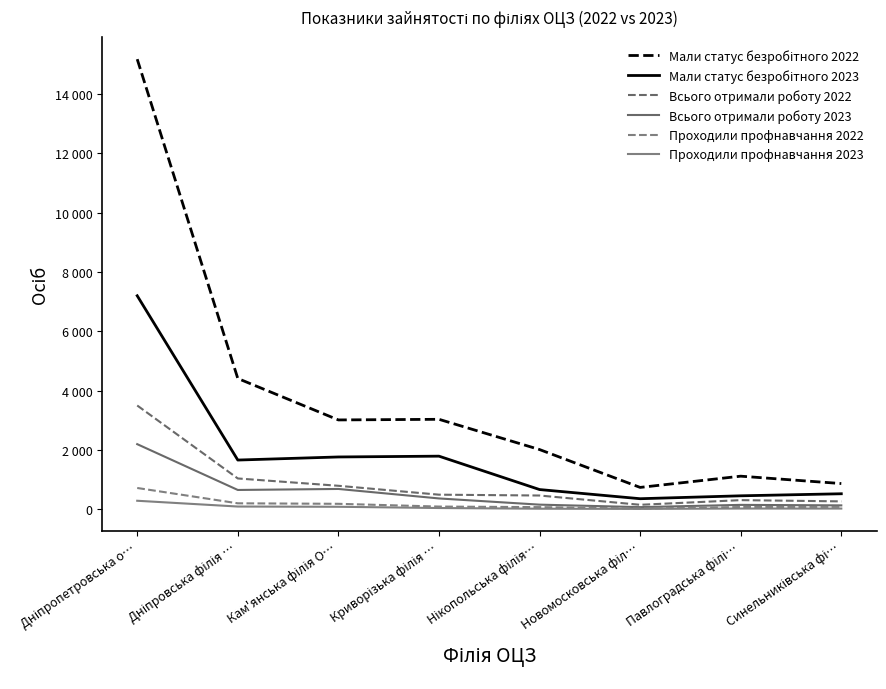

True or false: Проходили профнавчання 2022 and Всього отримали роботу 2023 cross at least once.

False